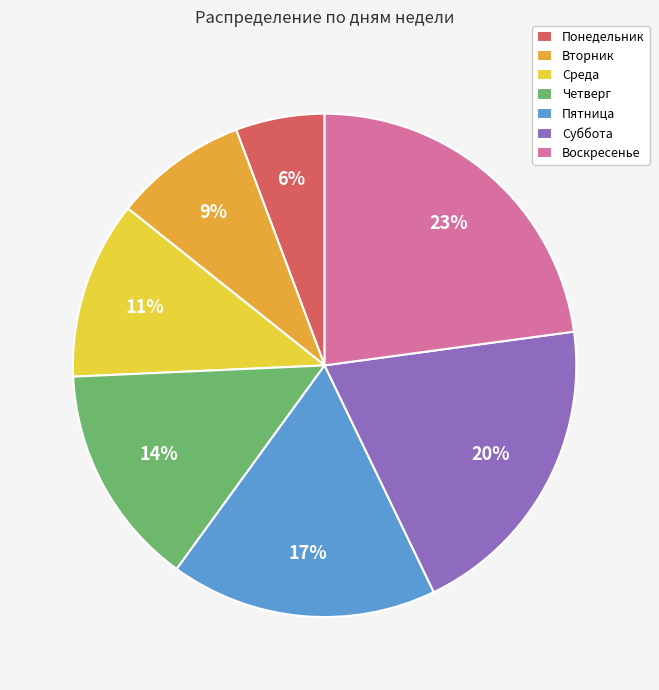

Rank the categories by value from lowest to highest.

Понедельник, Вторник, Среда, Четверг, Пятница, Суббота, Воскресенье